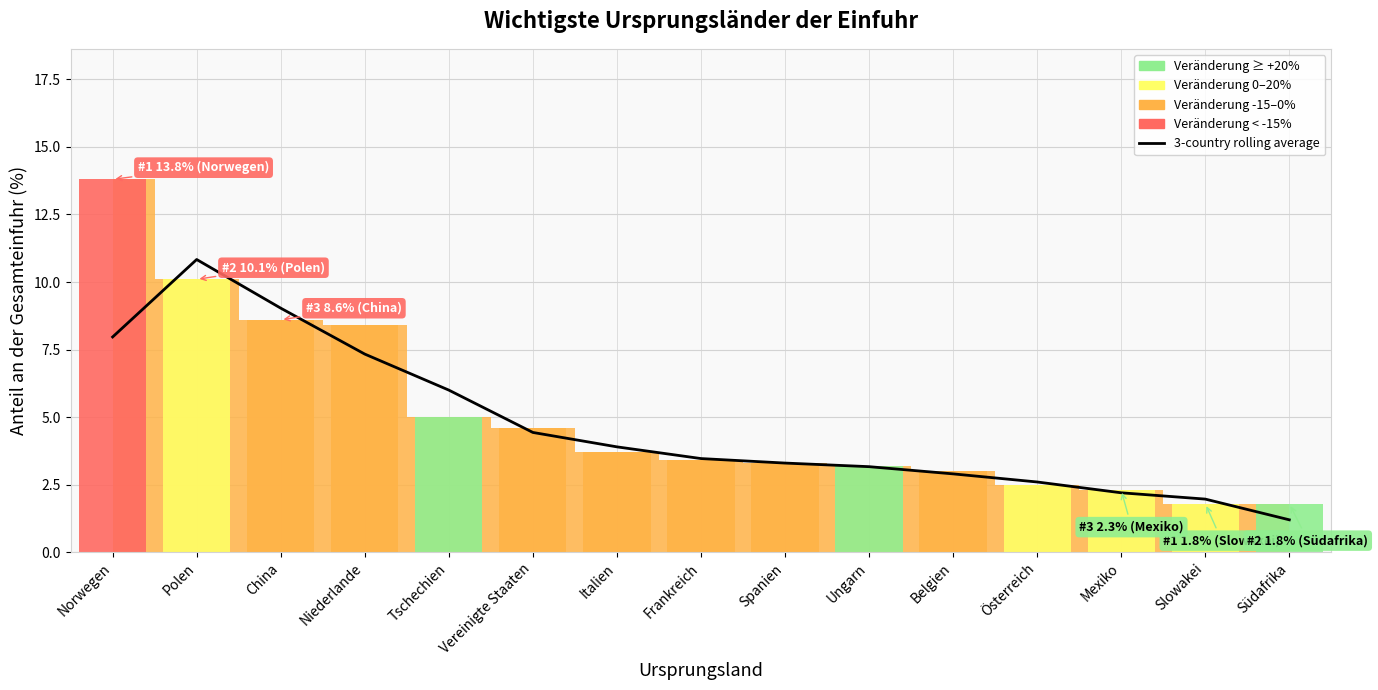

How many lines are shown in the chart?

1